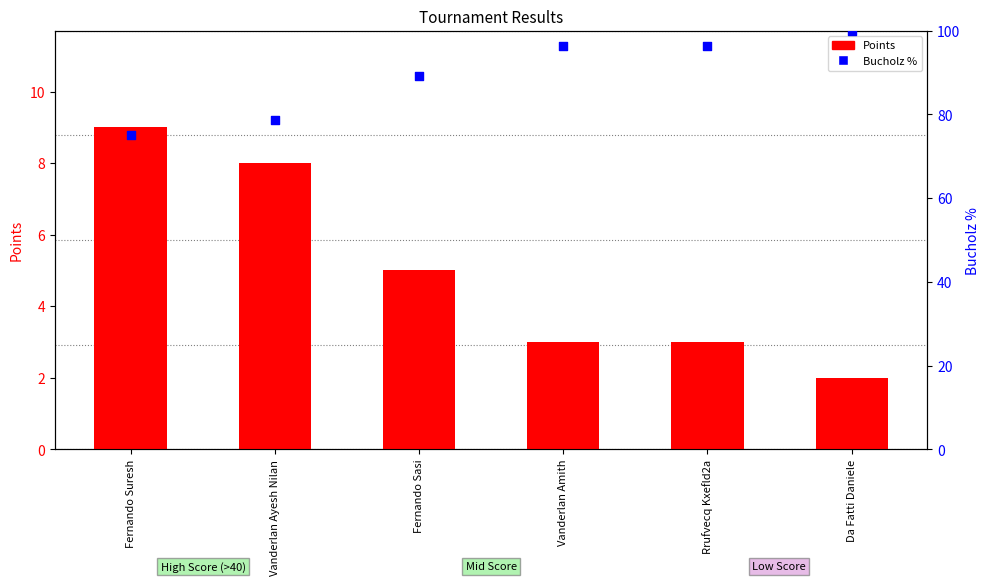

Which series reaches the minimum Y coordinate?

Points